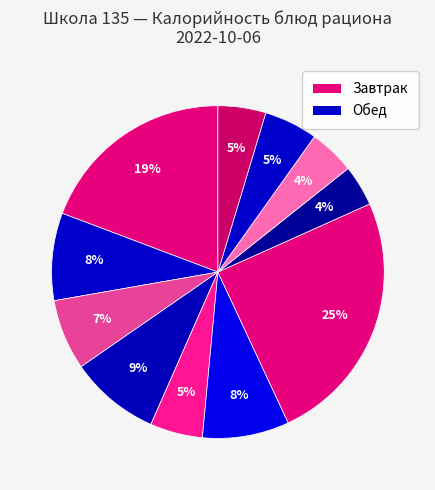

How many slices are in this pie chart?

11